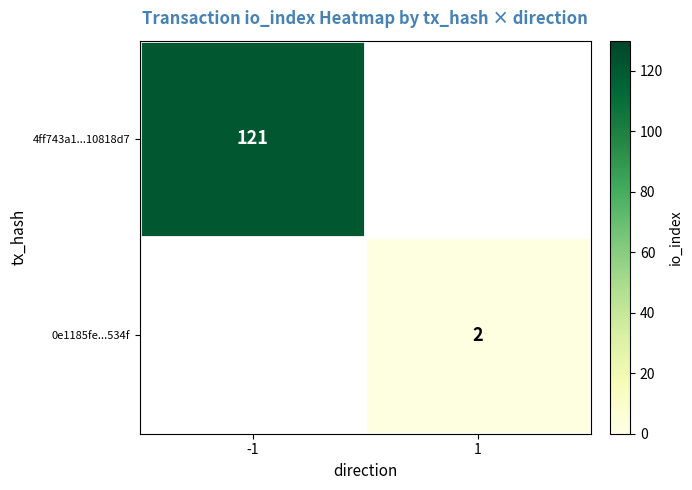

The value of 0e1185fe...534f at 1 is 1. True or false?

False